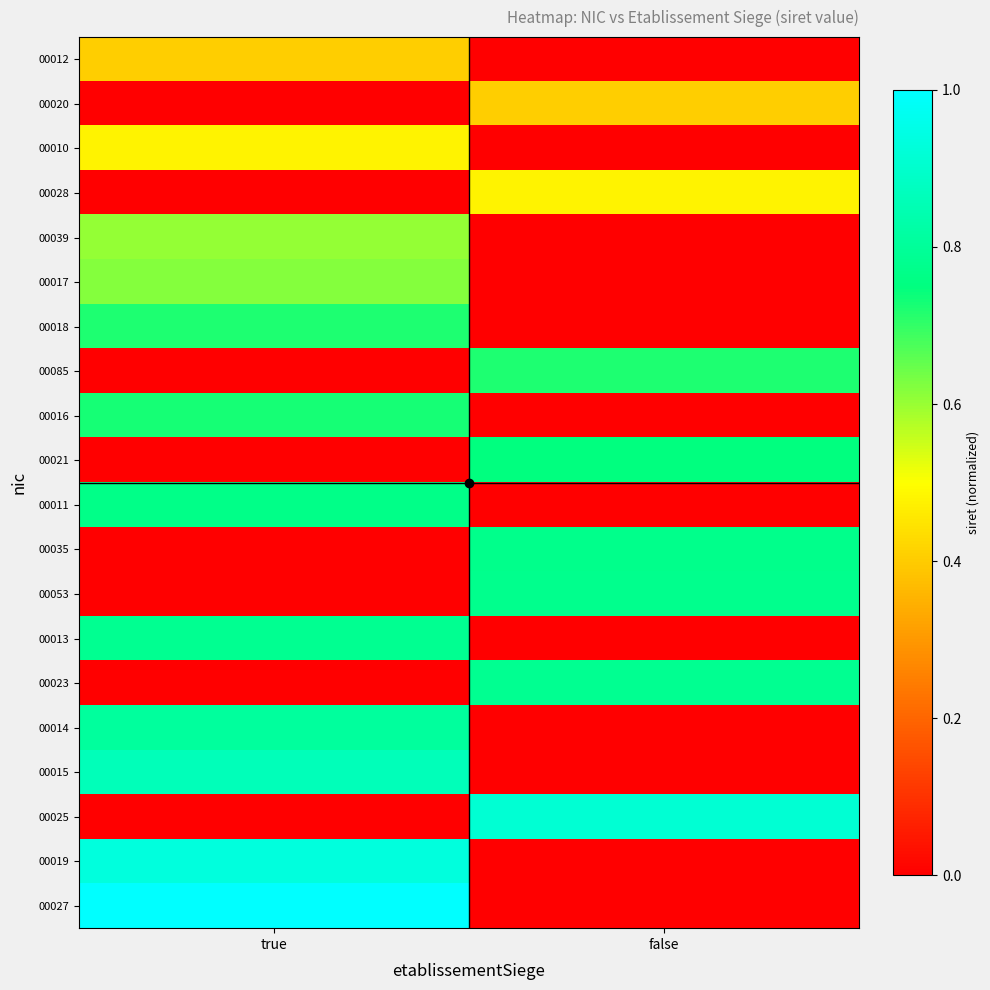

Which series changed the most between true and false?

00027